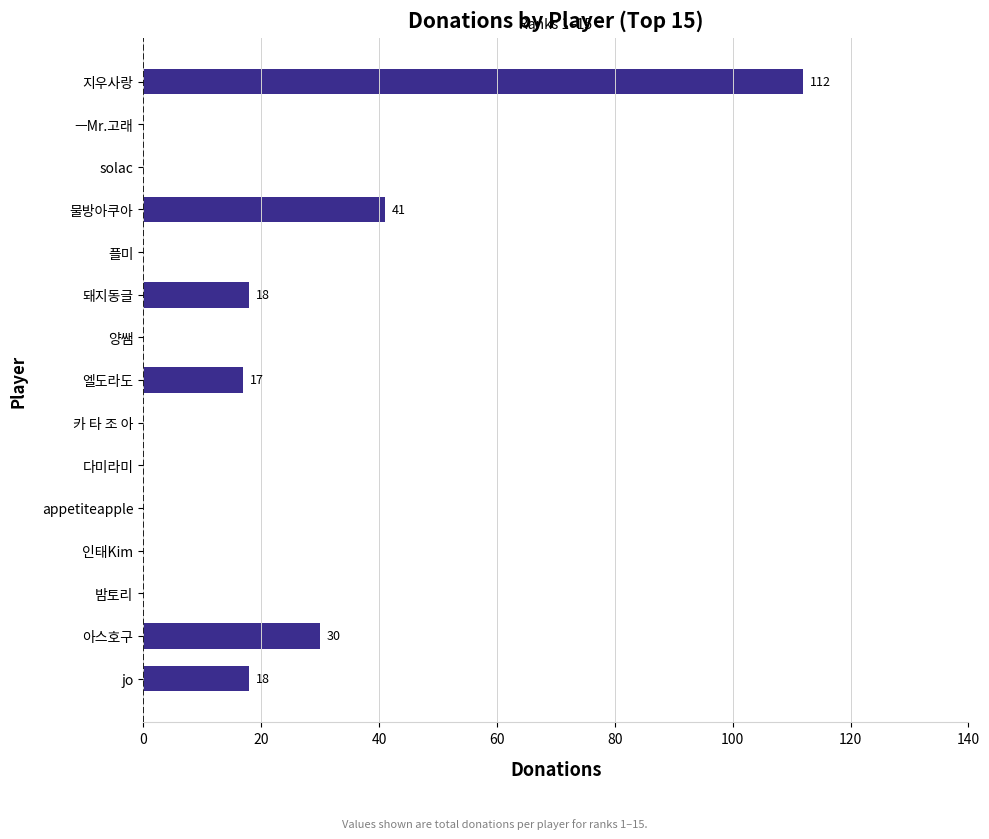

At which category does the chart reach its peak across all series?

지우사랑